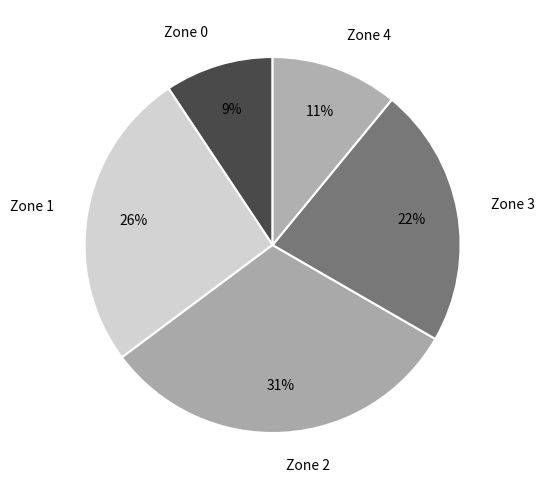

What percentage is the Zone 3 slice, to the nearest percent?

22%